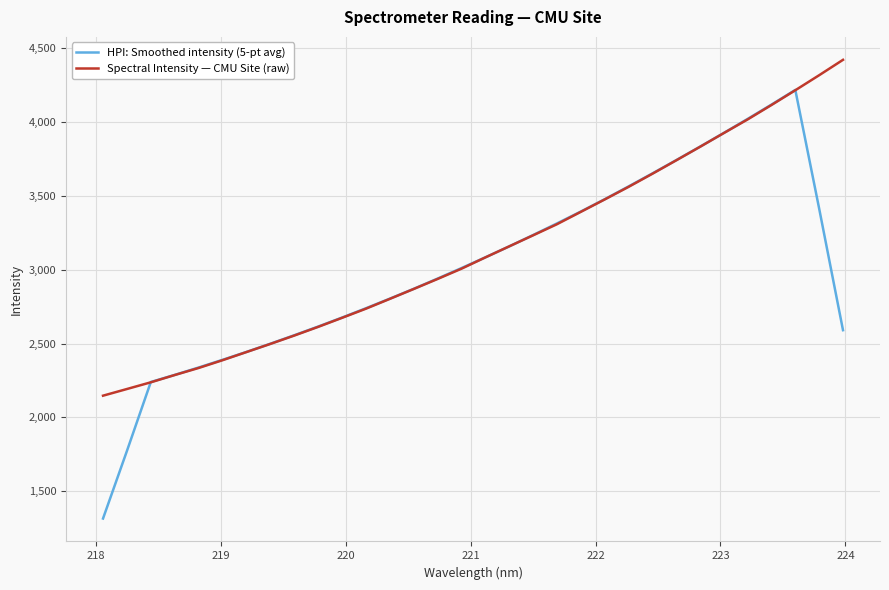

List the series in order of their peak value, lowest first.

HPI: Smoothed intensity (5-pt avg), Spectral Intensity — CMU Site (raw)